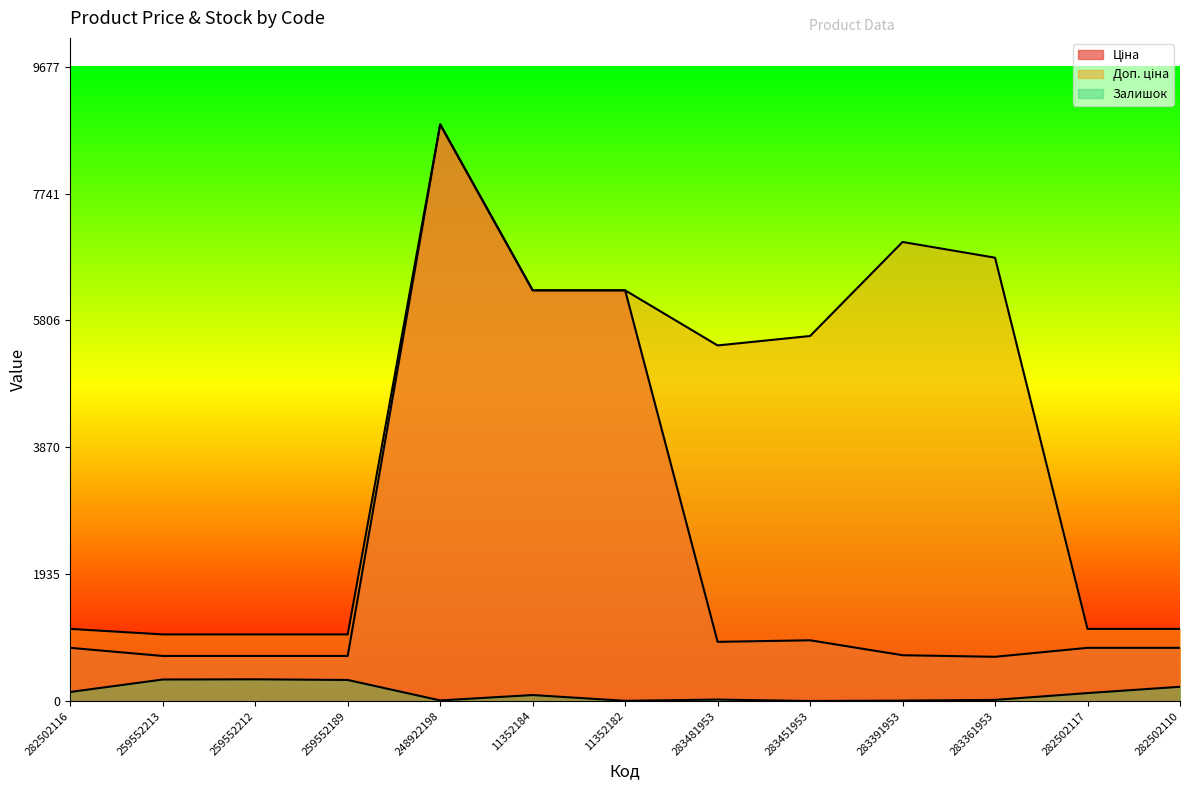

True or false: Доп. ціна and Ціна cross at least once.

False